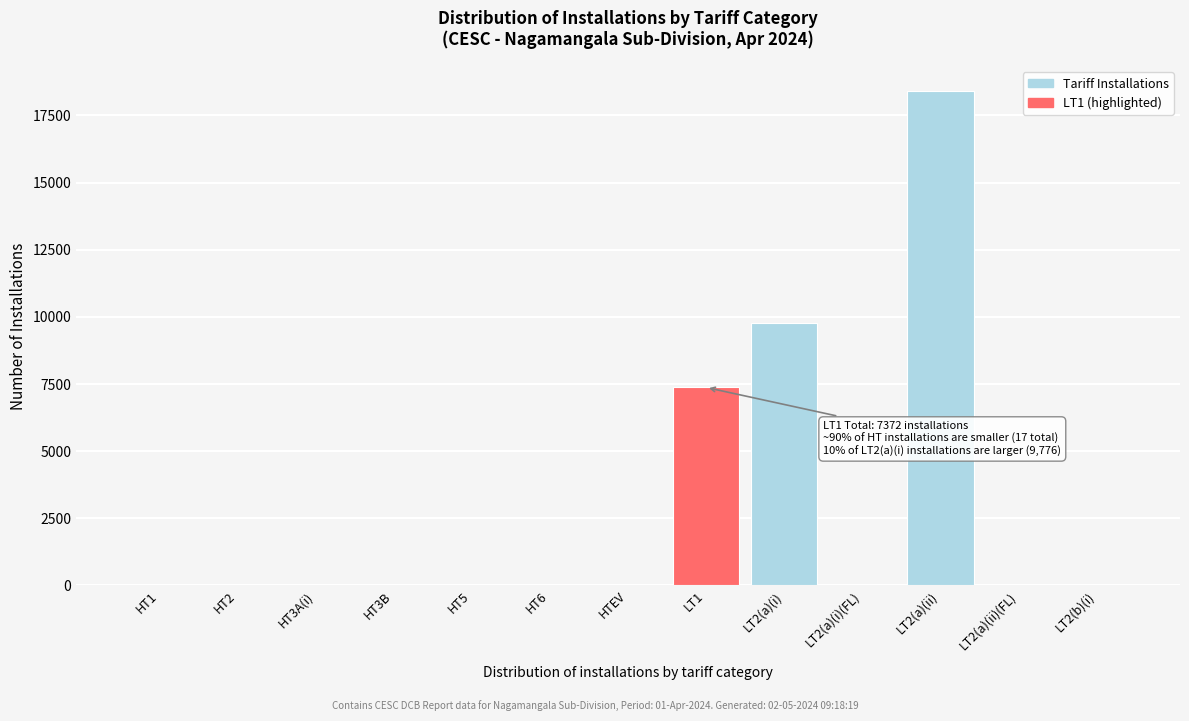

What is the ratio of the value at LT2(a)(i) to the value at LT1?

1.3